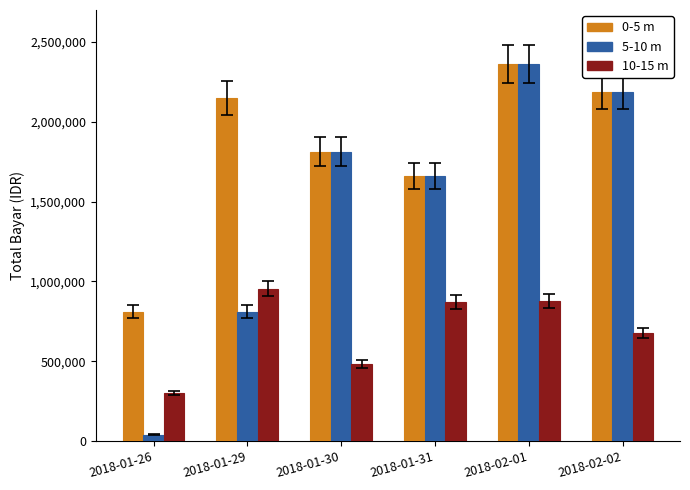

Which series has the largest range (max minus min)?

5-10 m